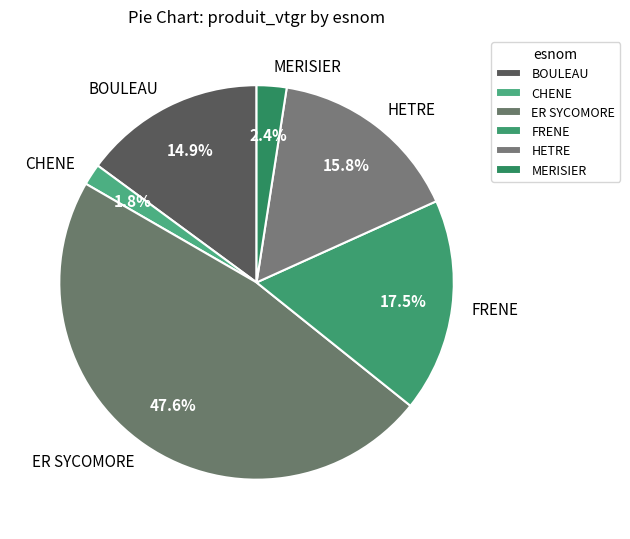

Combined, do FRENE and HETRE account for over 50%?

No